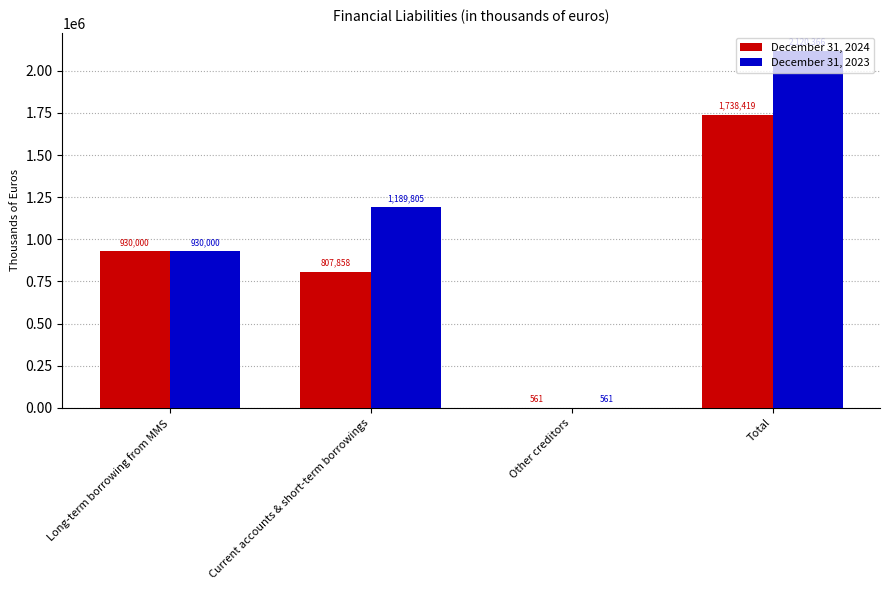

What is the total value across all series at Current accounts & short-term borrowings?

1997663